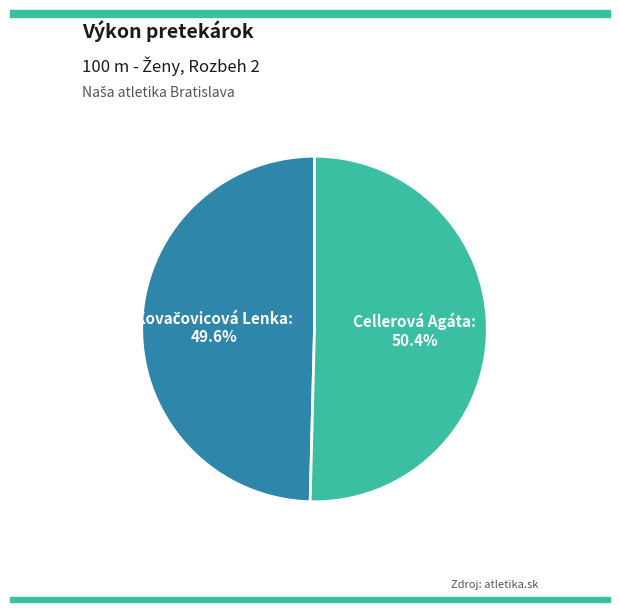

Does Cellerová Agáta represent more than half of the total?

Yes